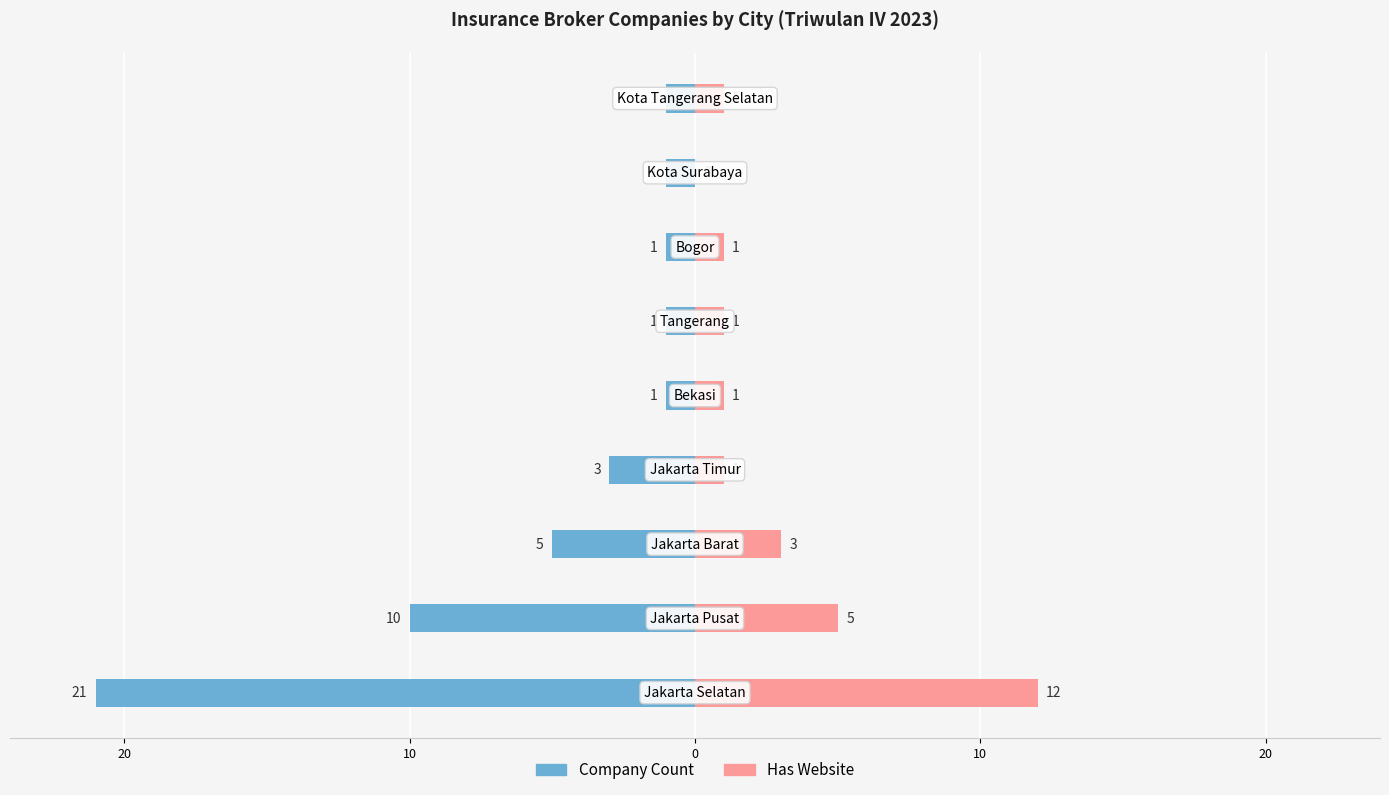

How many bars are there in each group?

2